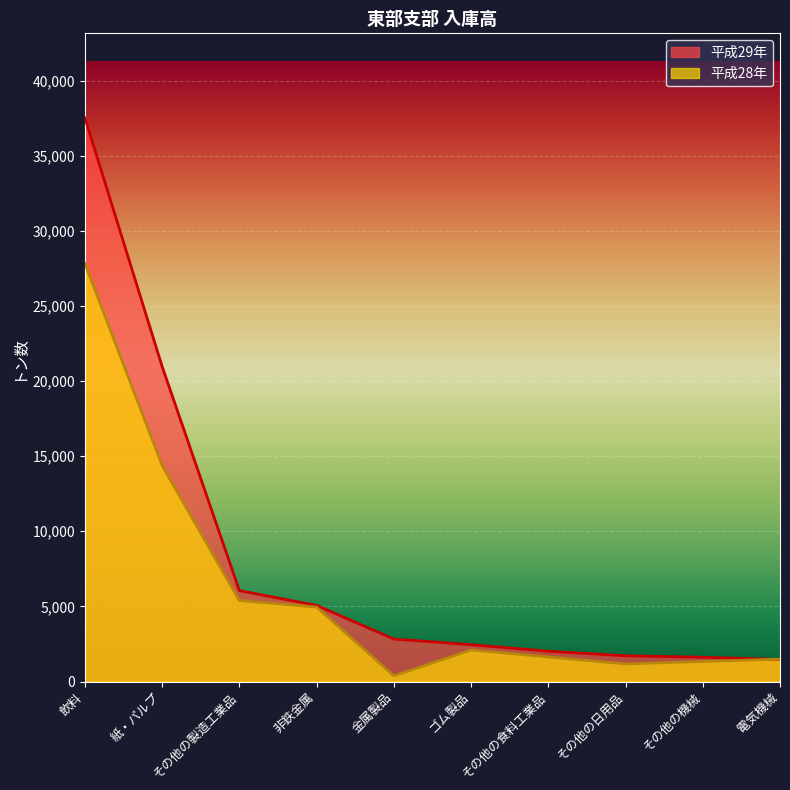

Which series ends up on top after the final intersection of 平成29年 and 平成28年?

平成28年